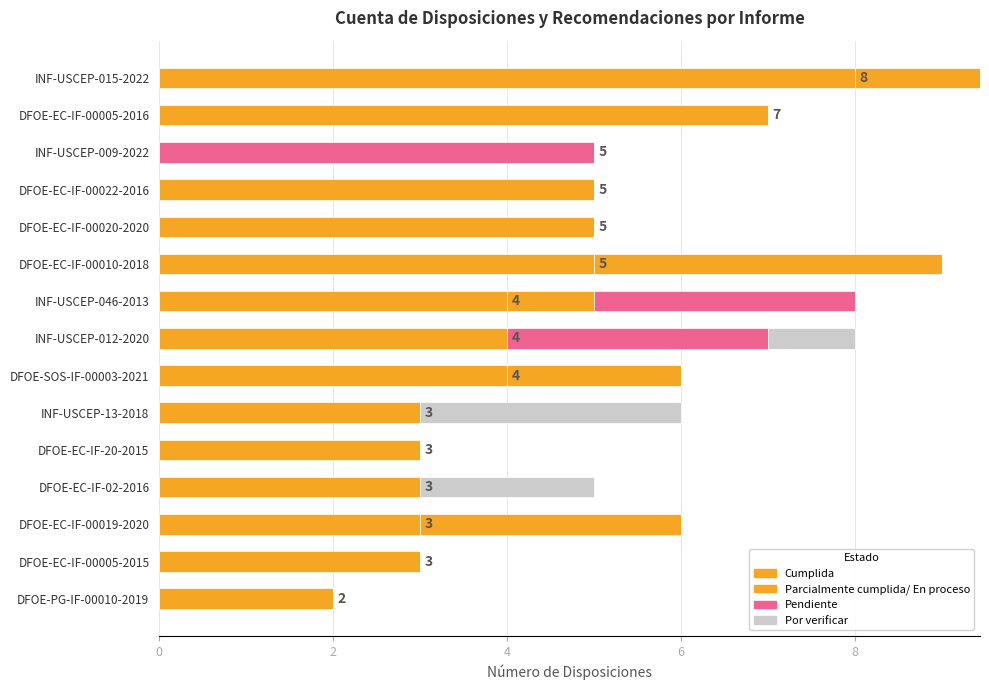

The Parcialmente cumplida/ En proceso series shows 3 at DFOE-EC-IF-00022-2016. True or false?

False